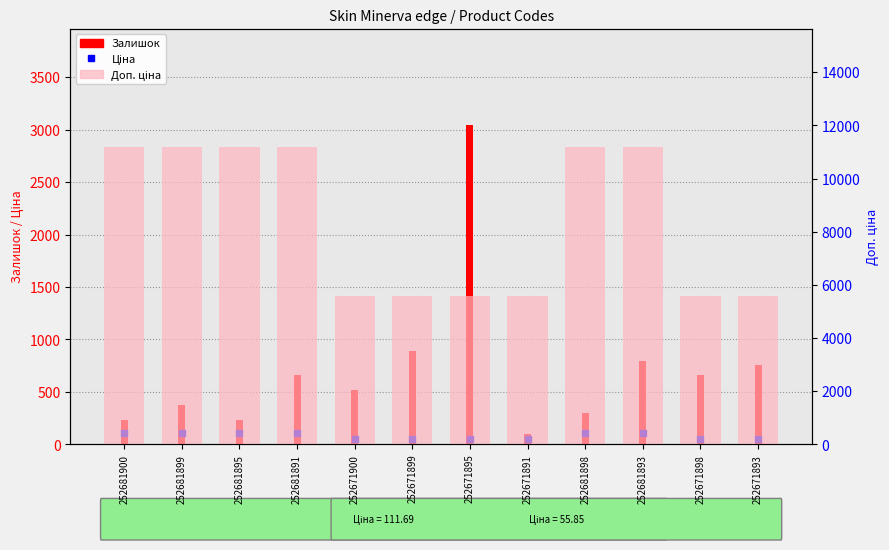

Which series reaches the minimum Y coordinate?

Ціна